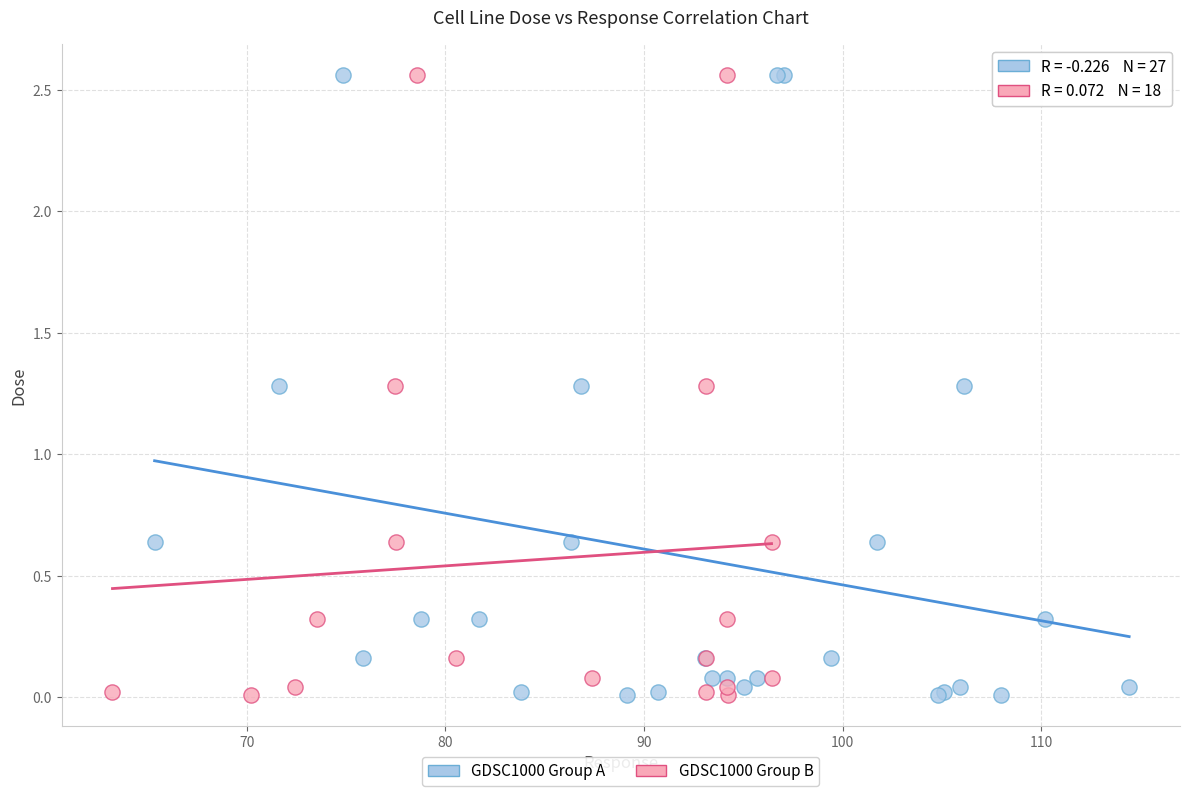

What are all the series names shown in the legend?

GDSC1000 Group A, GDSC1000 Group B